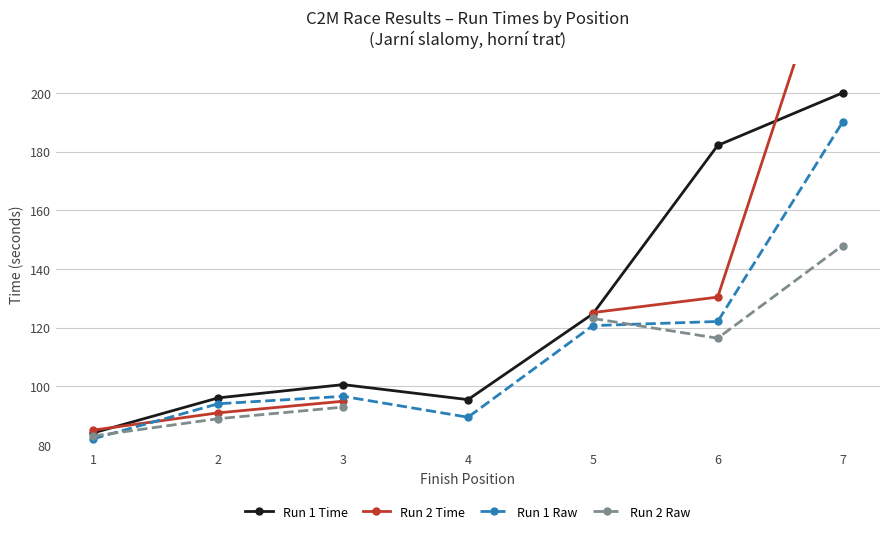

True or false: Run 2 Raw and Run 2 Time cross at least once.

False